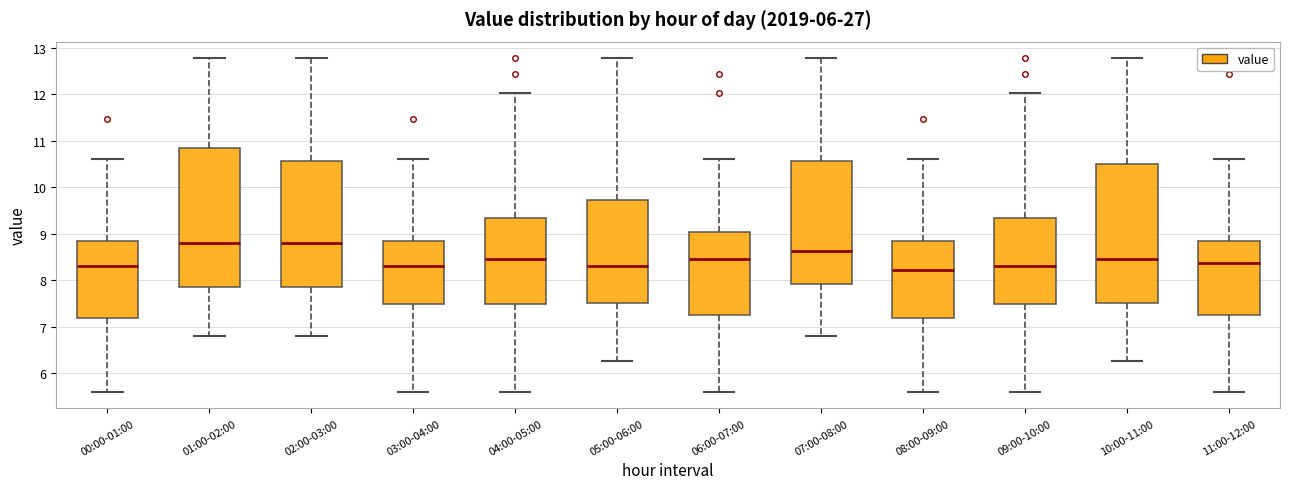

Reading left to right, read every box against the y-axis: the position of its median line, the range the box covers, and the ends of its whiskers. The values are not printed on the chart, so give them approximately, as read against the axis.

00:00-01:00: median 8.3, box 7.2 to 8.9, whiskers 5.6 to 10.6
01:00-02:00: median 8.8, box 7.9 to 10.8, whiskers 6.8 to 12.8
02:00-03:00: median 8.8, box 7.9 to 10.6, whiskers 6.8 to 12.8
03:00-04:00: median 8.3, box 7.5 to 8.9, whiskers 5.6 to 10.6
04:00-05:00: median 8.5, box 7.5 to 9.3, whiskers 5.6 to 12.0
05:00-06:00: median 8.3, box 7.5 to 9.7, whiskers 6.3 to 12.8
06:00-07:00: median 8.5, box 7.2 to 9.0, whiskers 5.6 to 10.6
07:00-08:00: median 8.6, box 7.9 to 10.6, whiskers 6.8 to 12.8
08:00-09:00: median 8.2, box 7.2 to 8.9, whiskers 5.6 to 10.6
09:00-10:00: median 8.3, box 7.5 to 9.3, whiskers 5.6 to 12.0
10:00-11:00: median 8.5, box 7.5 to 10.5, whiskers 6.3 to 12.8
11:00-12:00: median 8.4, box 7.2 to 8.9, whiskers 5.6 to 10.6